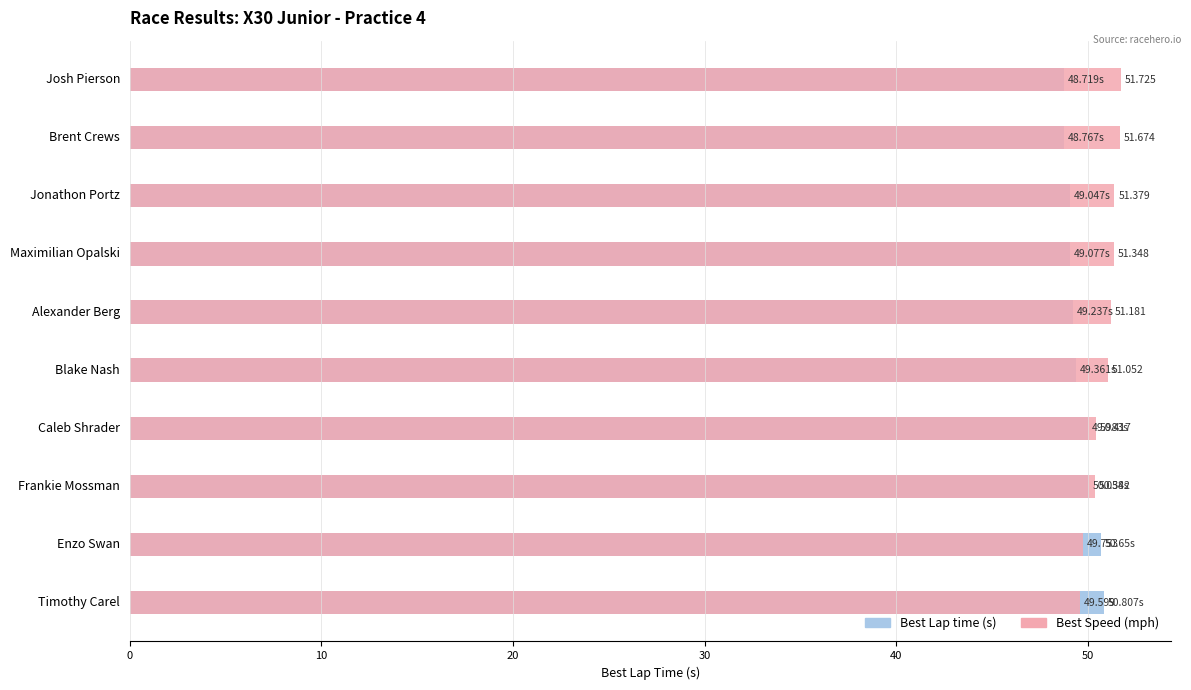

How many values in the Best Speed series exceed 51?

6